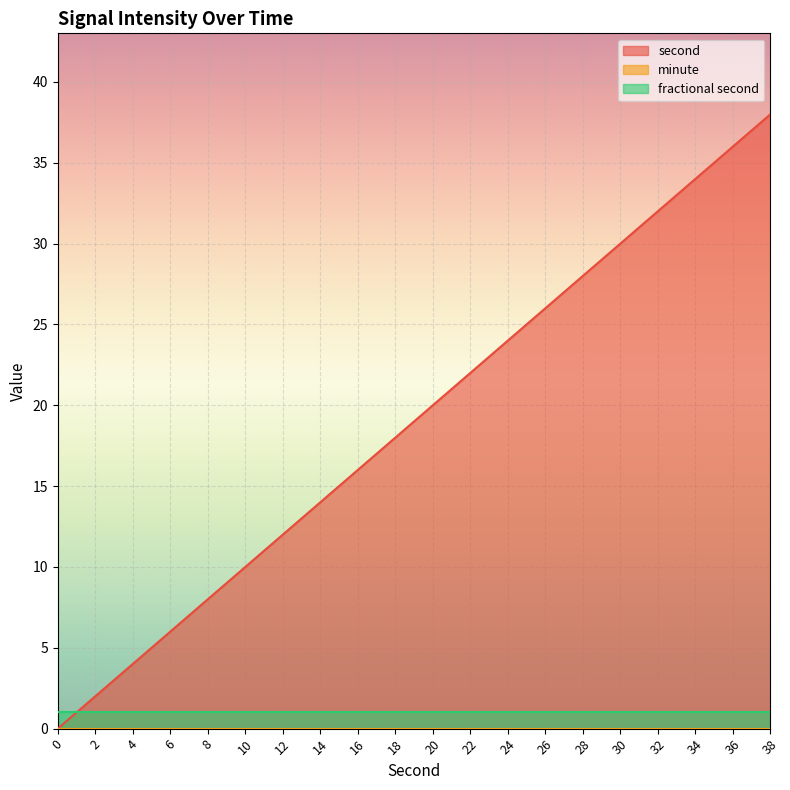

What is the greatest value displayed?

38